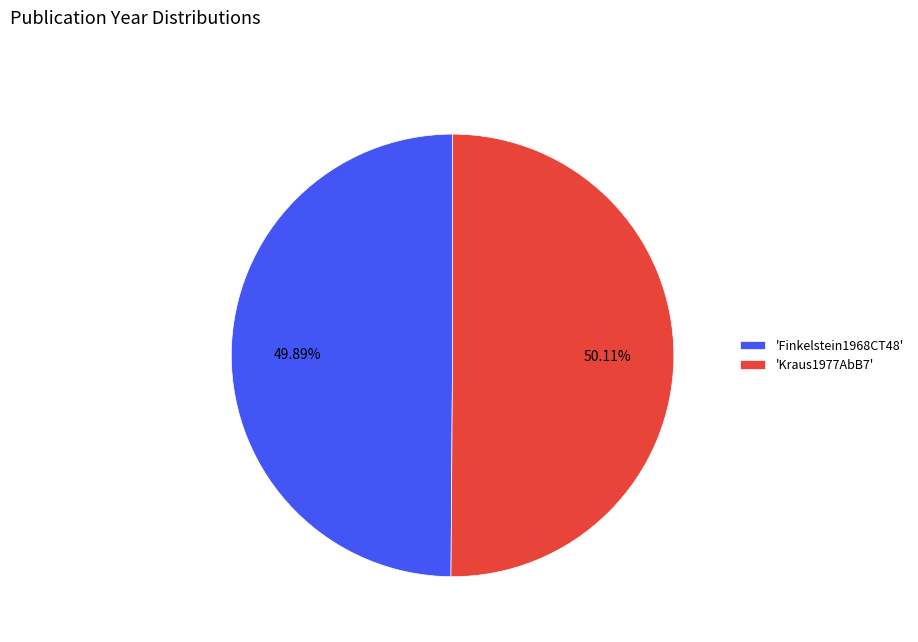

Combined, do 'Kraus1977AbB7' and 'Finkelstein1968CT48' account for over 50%?

Yes